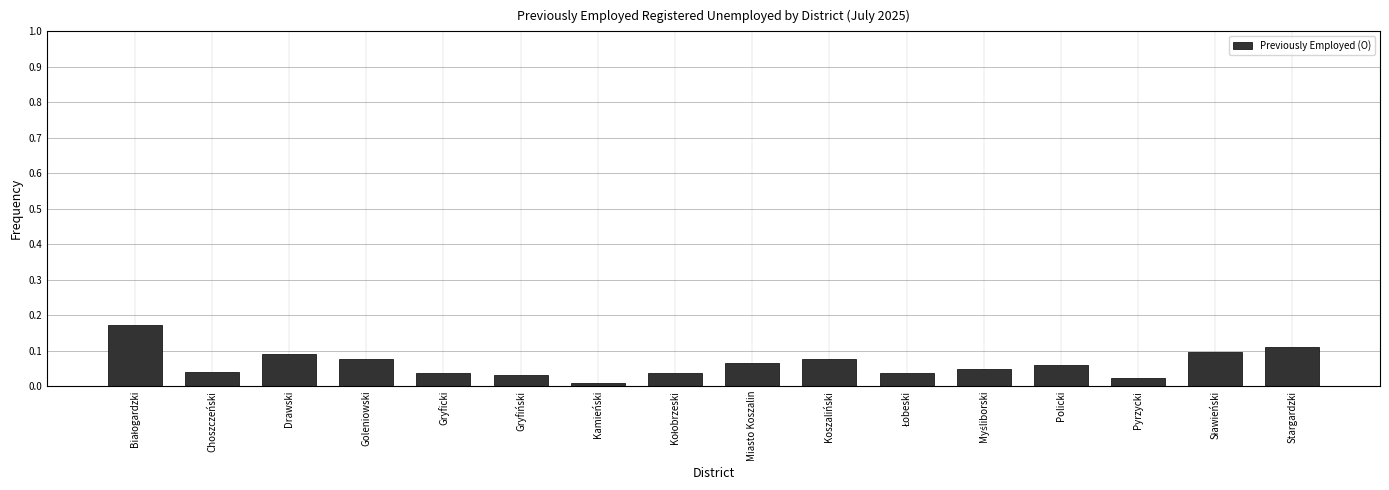

What is the label of the 14th bar from the right?

Drawski